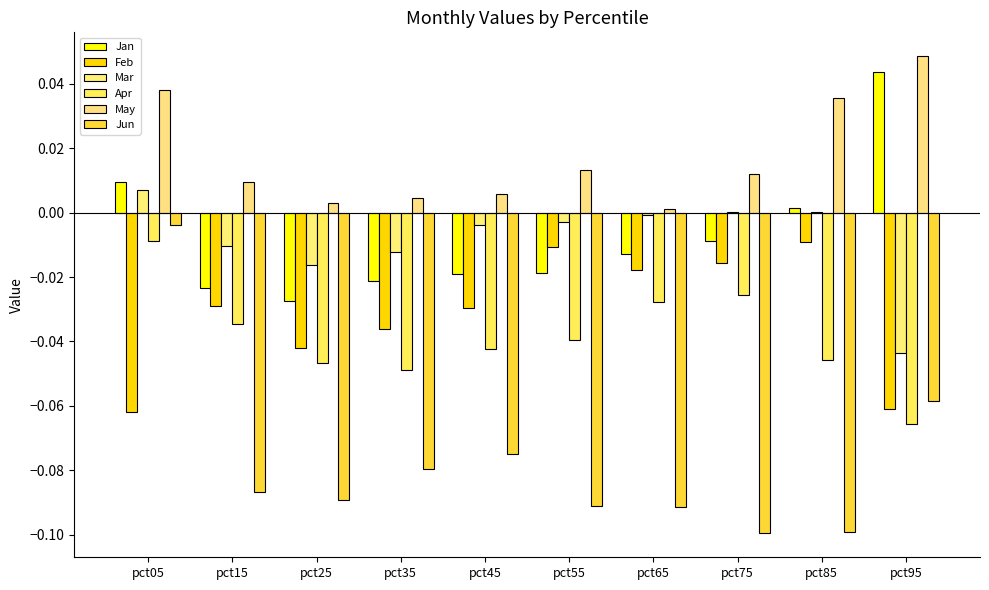

Is it true that May equals 0.0 at pct65?

False